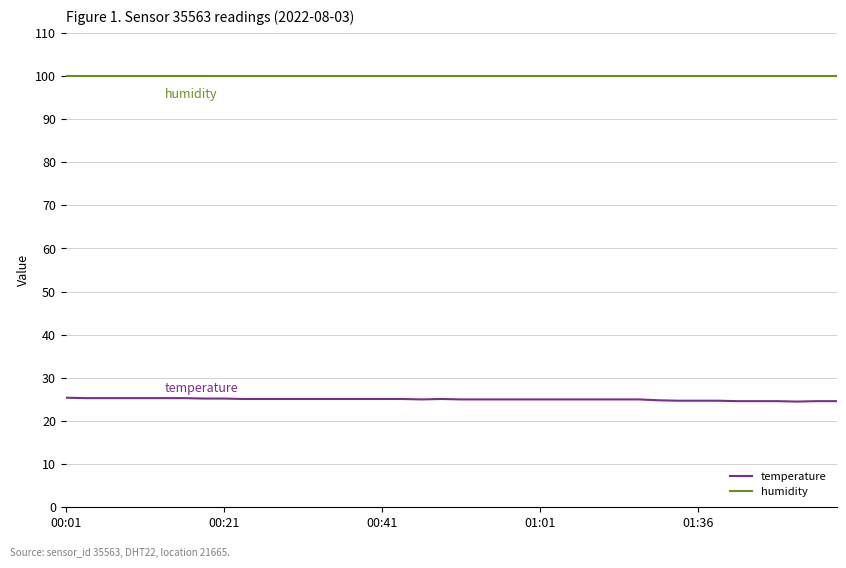

Rank the series by their maximum value, from lowest to highest.

temperature, humidity